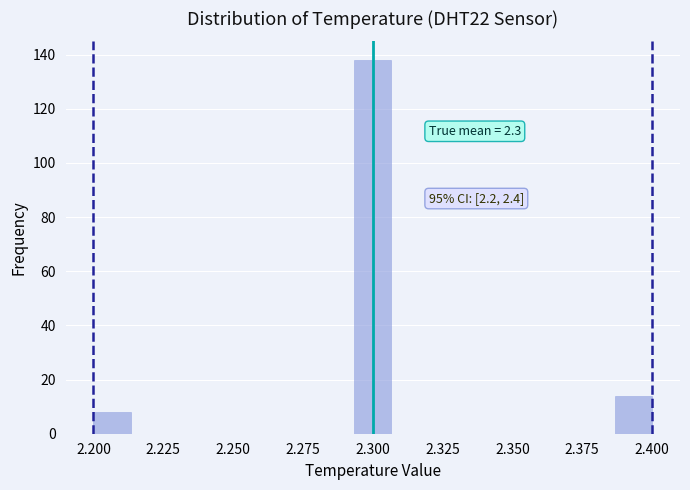

Around what value on the x-axis is the tallest bar? Give the approximate position of its centre, as read against the axis.

2.300